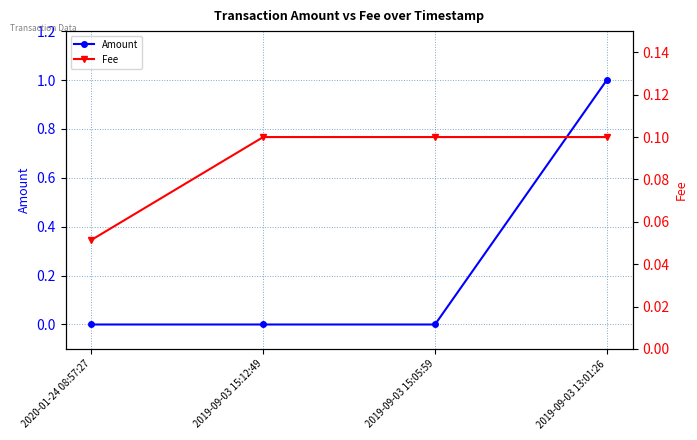

Reading left to right, extract all data points from this chart.

Amount: 2020-01-24 08:57:27=0.0	2019-09-03 15:12:49=0.0	2019-09-03 15:05:59=0.0	2019-09-03 13:01:26=1.0
Fee: 2020-01-24 08:57:27=0.1	2019-09-03 15:12:49=0.1	2019-09-03 15:05:59=0.1	2019-09-03 13:01:26=0.1